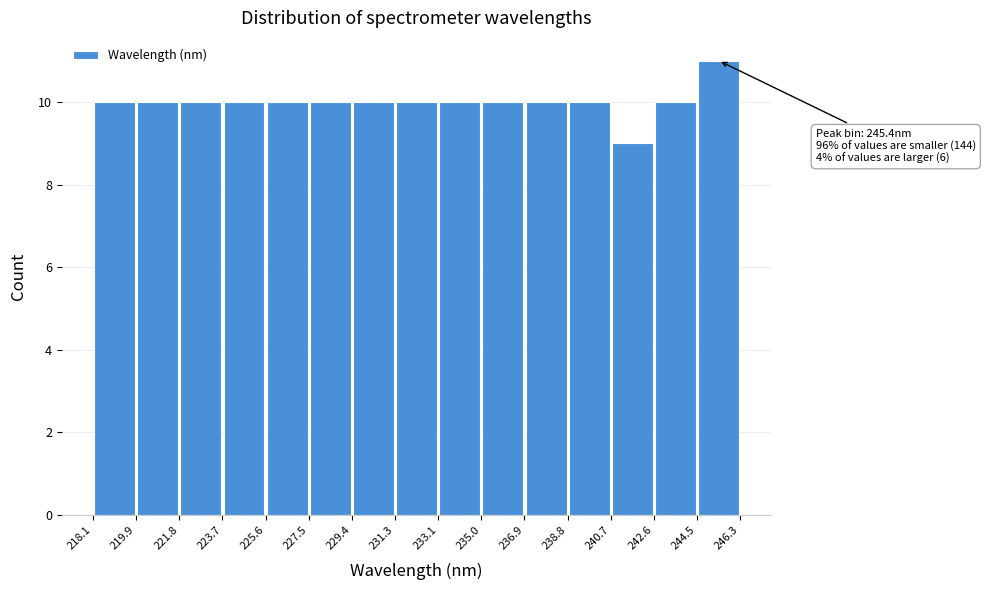

Which range on the x-axis has the tallest bar?

244.5 to 246.3